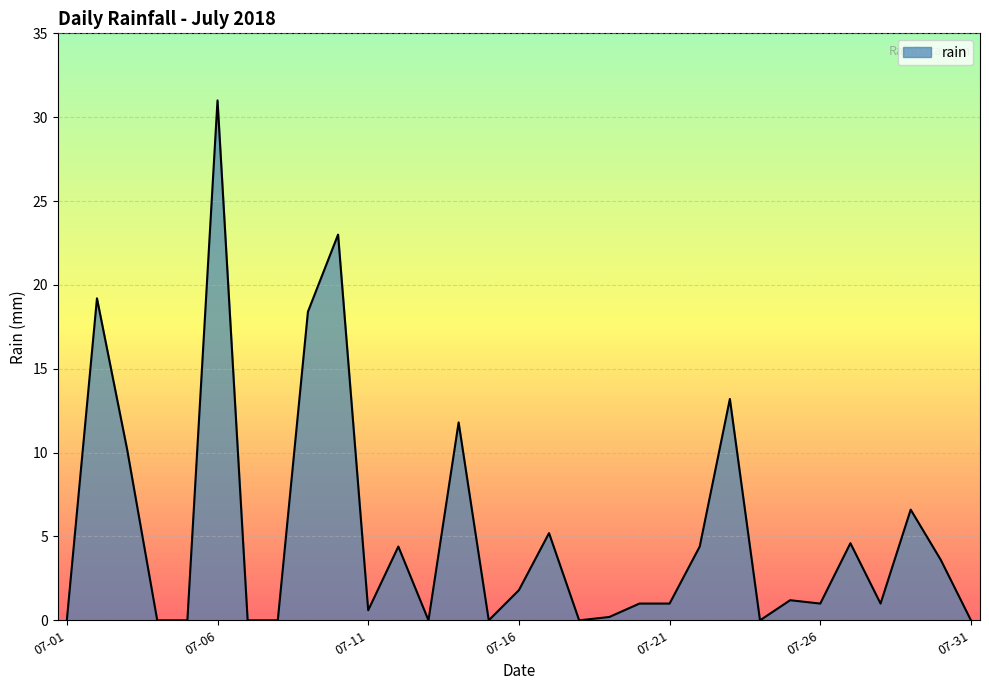

What is the maximum value shown in the chart?

31.0